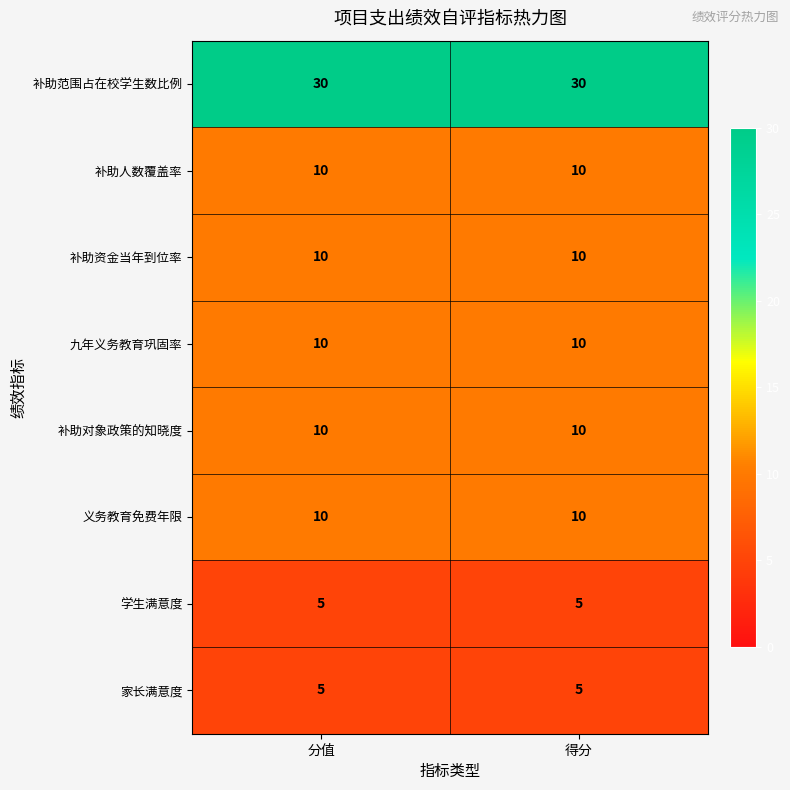

True or false: 补助范围占在校学生数比例 has a value of 30 at 得分.

True